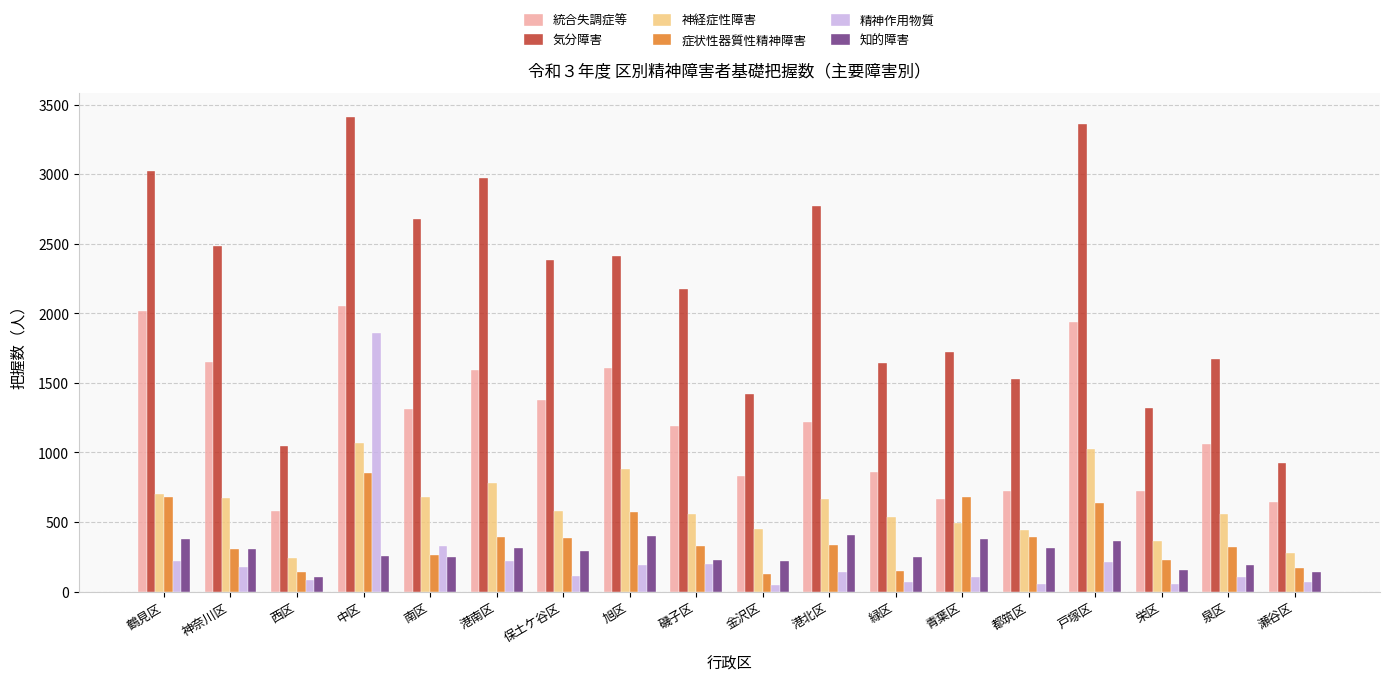

Read the 神経症性障害 value at 港南区, to the nearest 50.

800